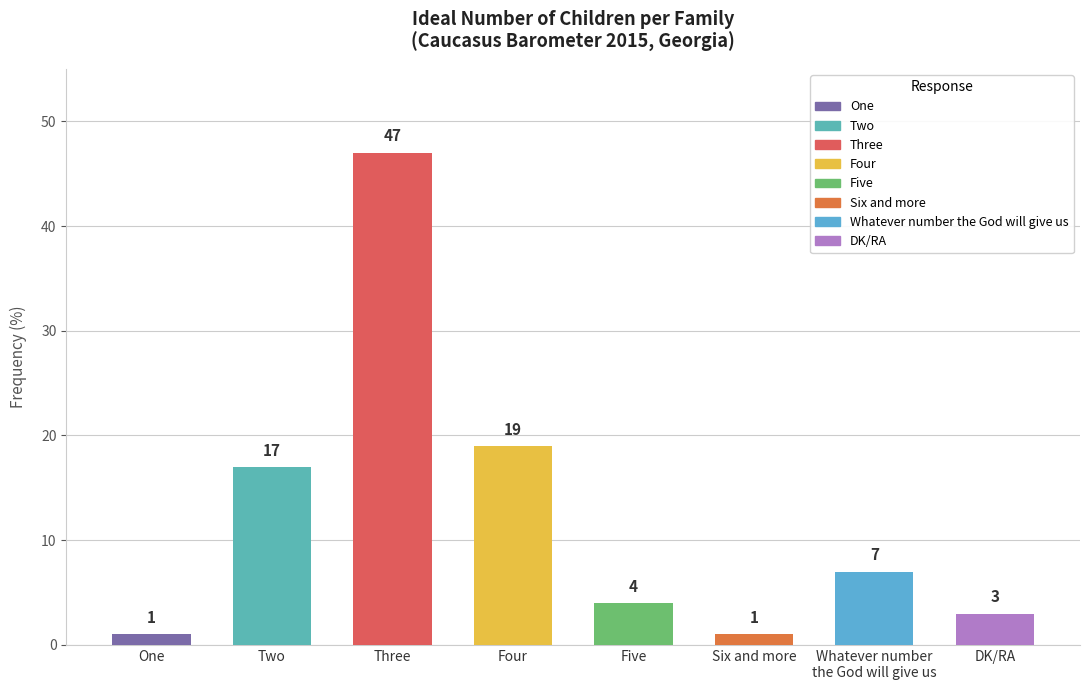

How many values are below 7?

4